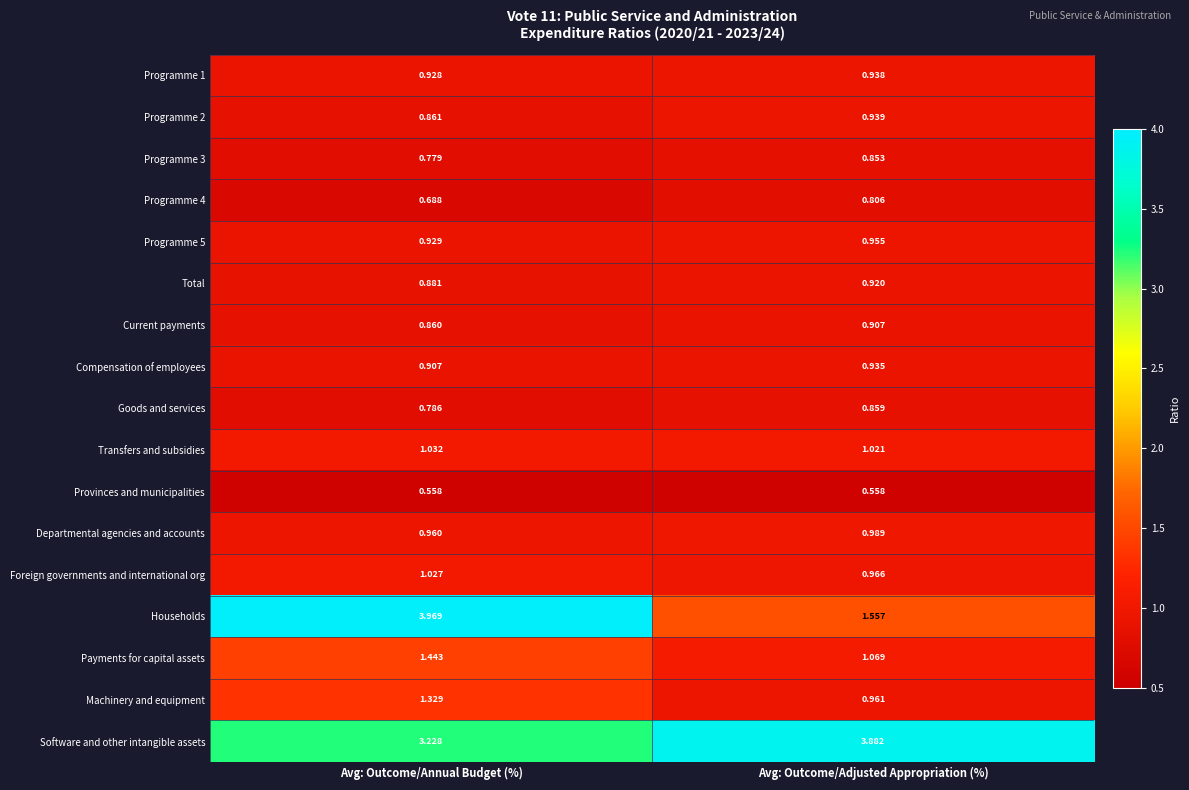

Rank the categories by Programme 2 value from highest to lowest.

Avg: Outcome/Adjusted Appropriation (%), Avg: Outcome/Annual Budget (%)